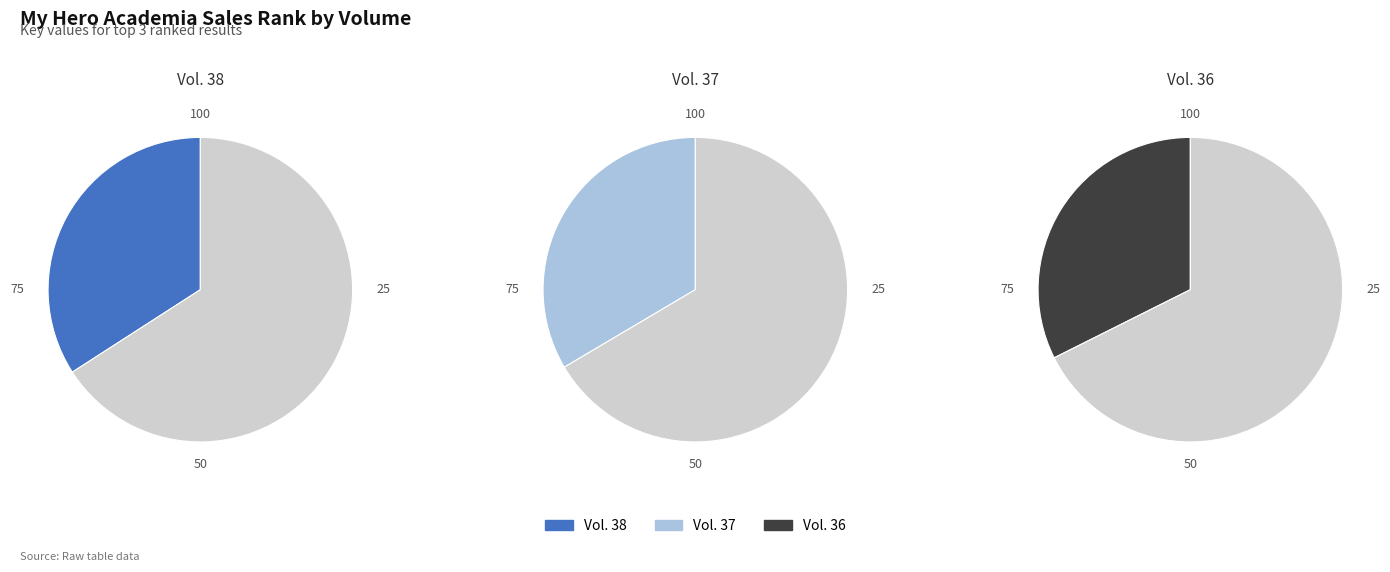

Approximately how many times larger is the value at 1 compared to 3?

1.1